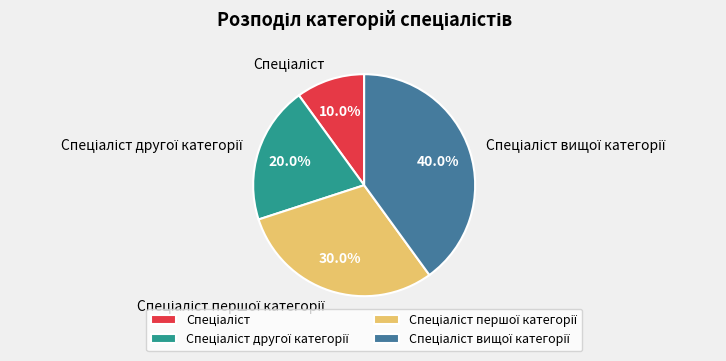

Is there a majority slice in this chart?

No